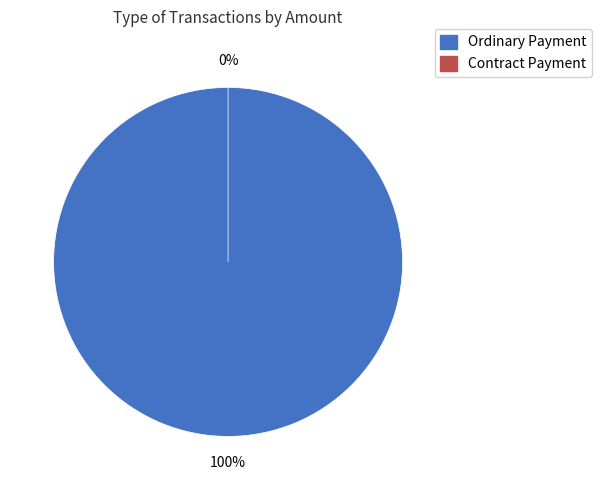

To the nearest percent, what is the average slice percentage?

50%